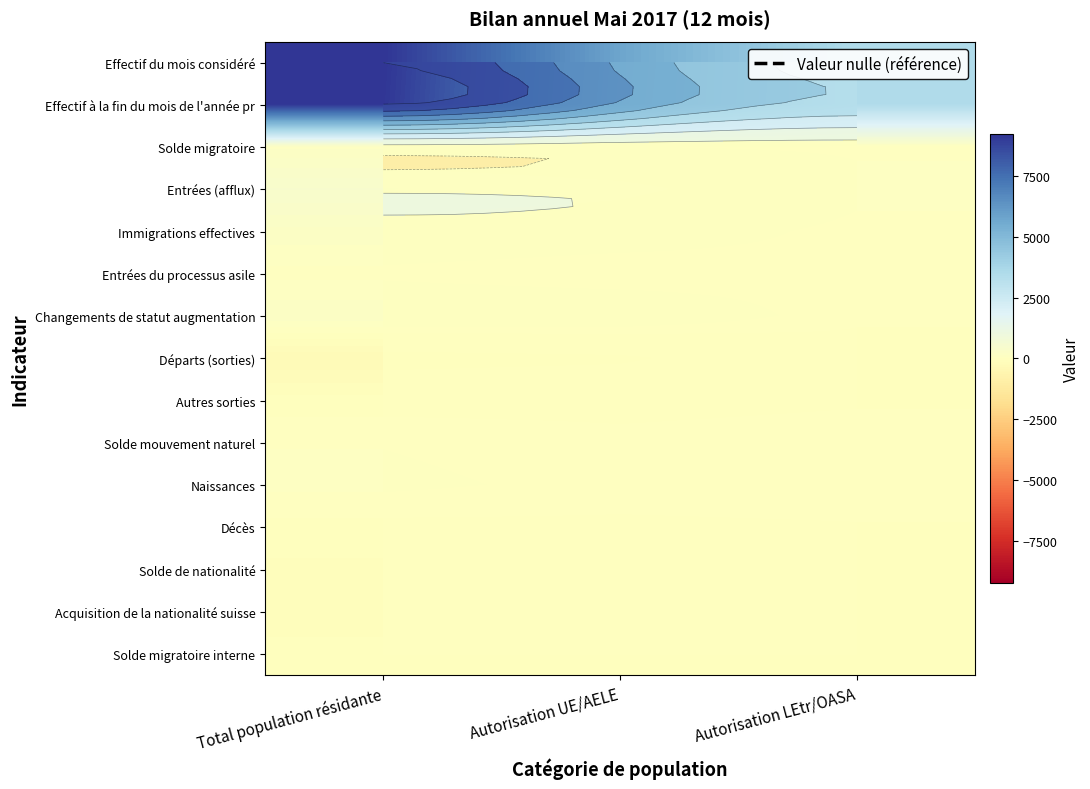

At which label is Départs (sorties) closest to -165?

Autorisation UE/AELE